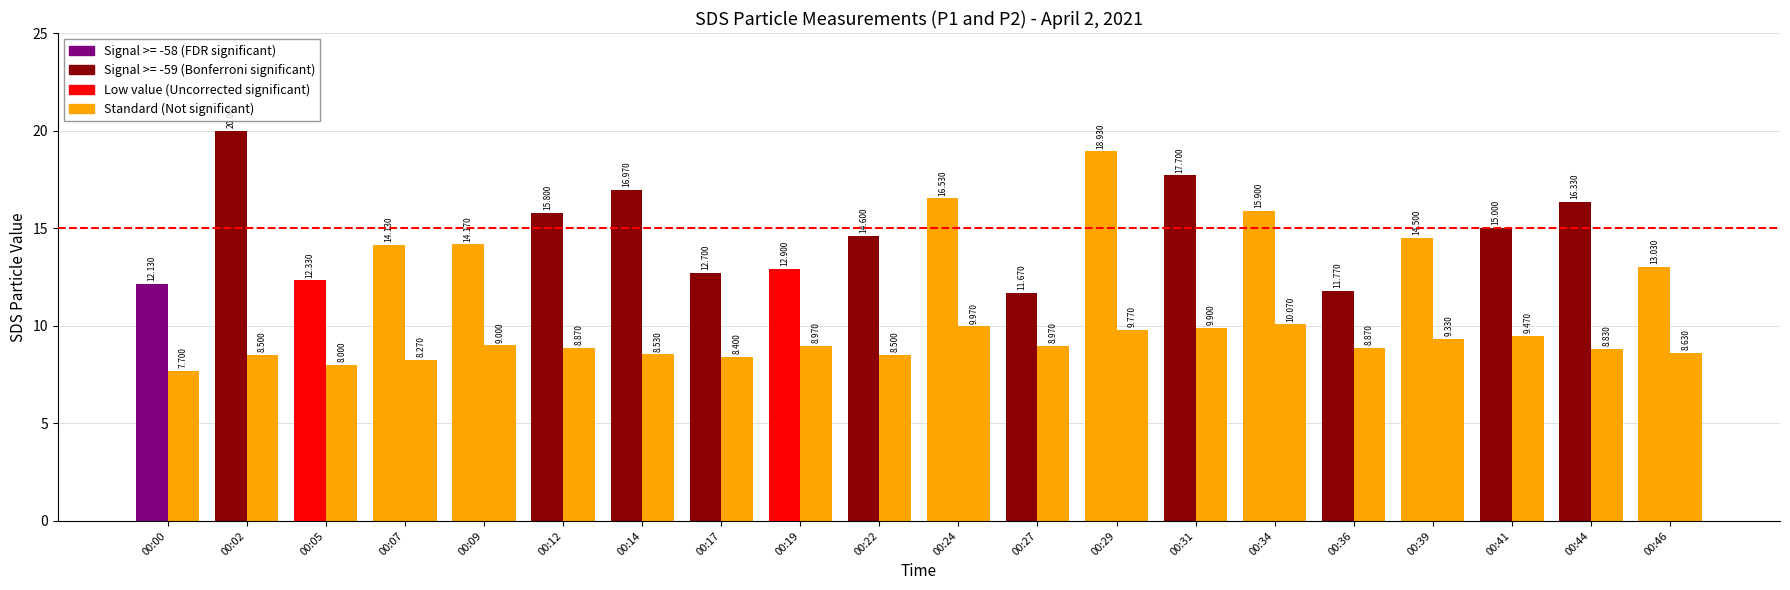

How many groups of bars are there?

20